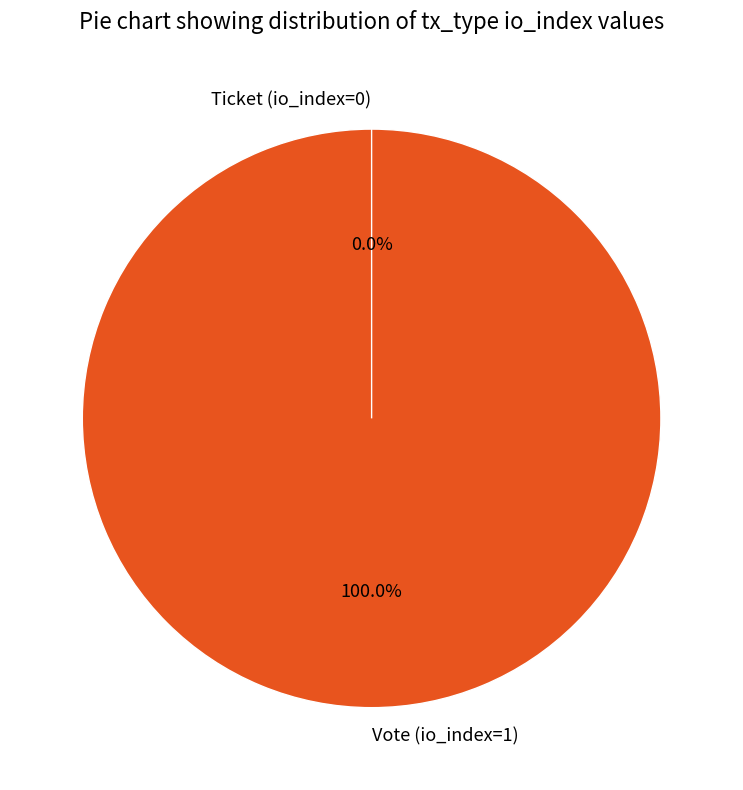

What is the change in value from Vote (io_index=1) to Ticket (io_index=0)?

-1